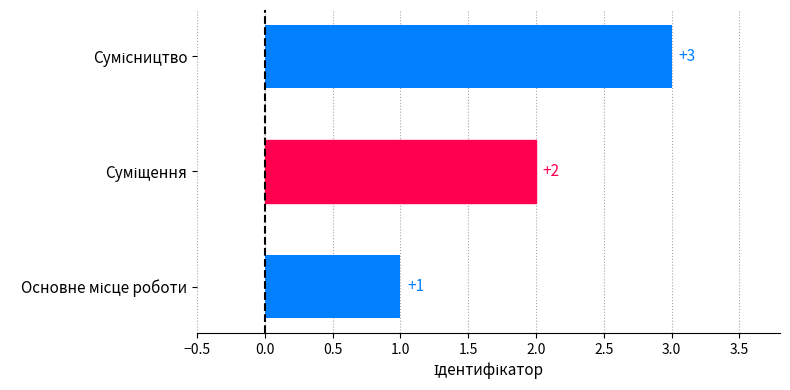

How many values are between 1 and 3?

3